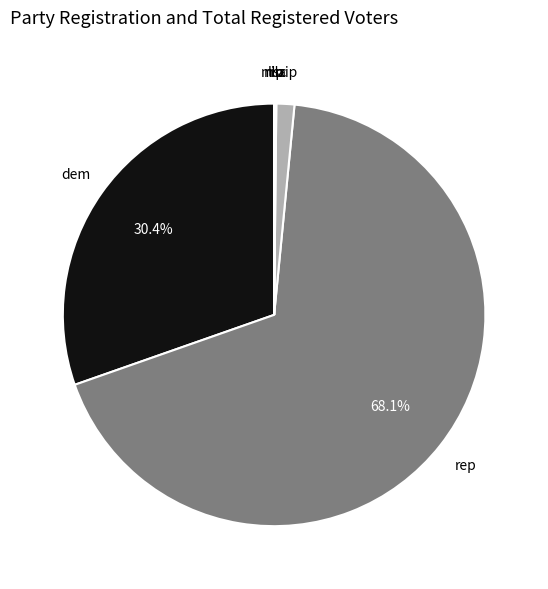

What is the largest slice in the pie chart?

rep